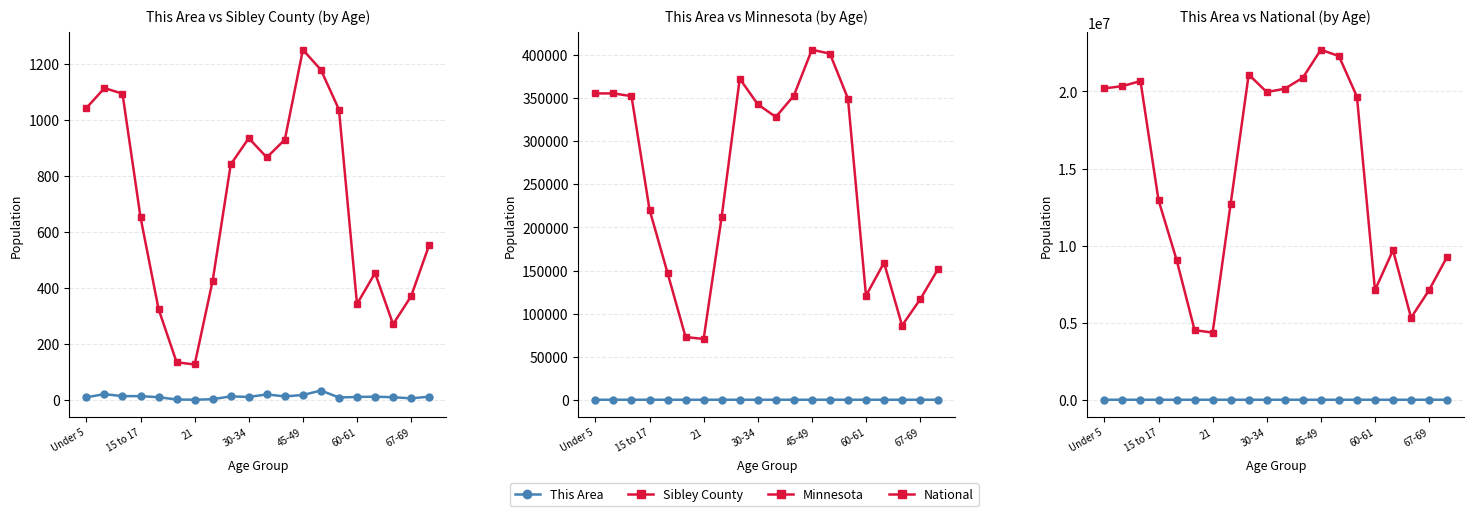

Rank the series at 45-49 from highest to lowest value.

National, Minnesota, Sibley County, This Area